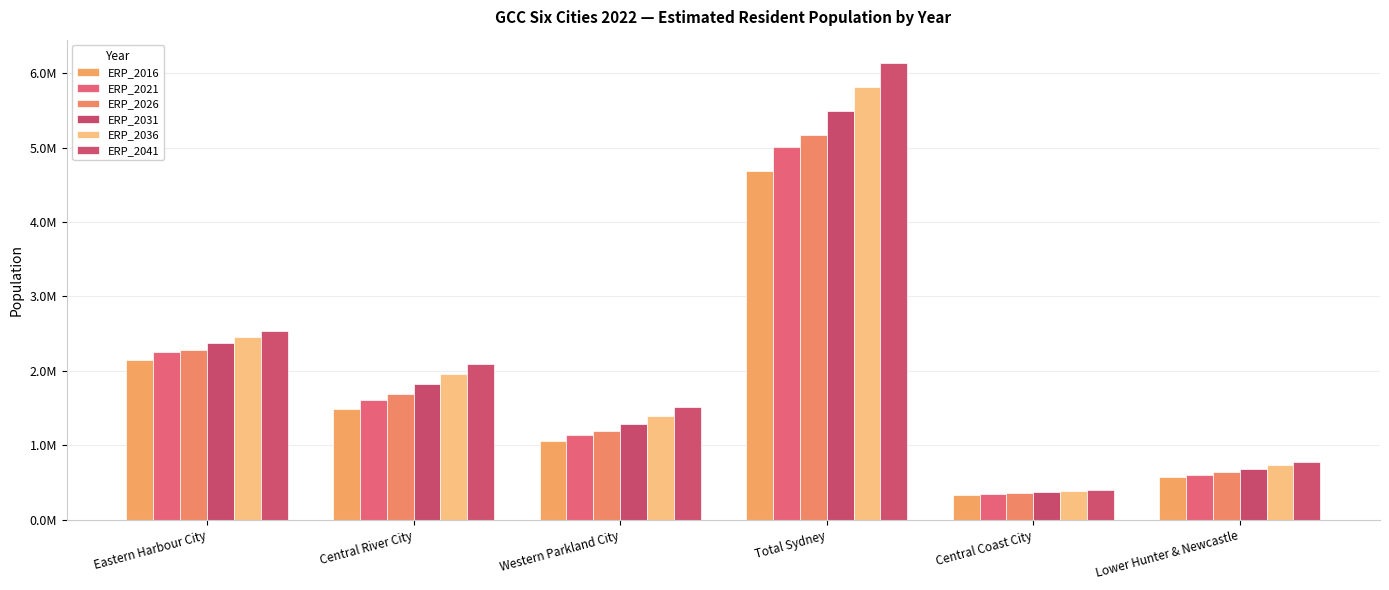

At Central Coast City, list the series in order from largest to smallest.

ERP_2041, ERP_2036, ERP_2031, ERP_2026, ERP_2021, ERP_2016